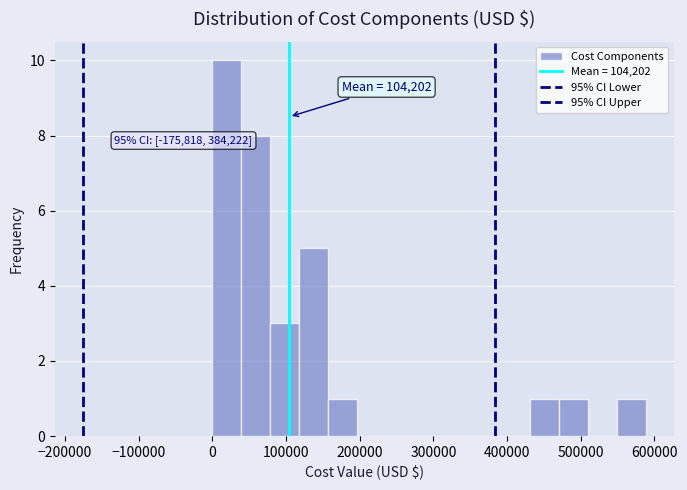

Around what value on the x-axis is the tallest bar? Give the approximate position of its centre, as read against the axis.

20000